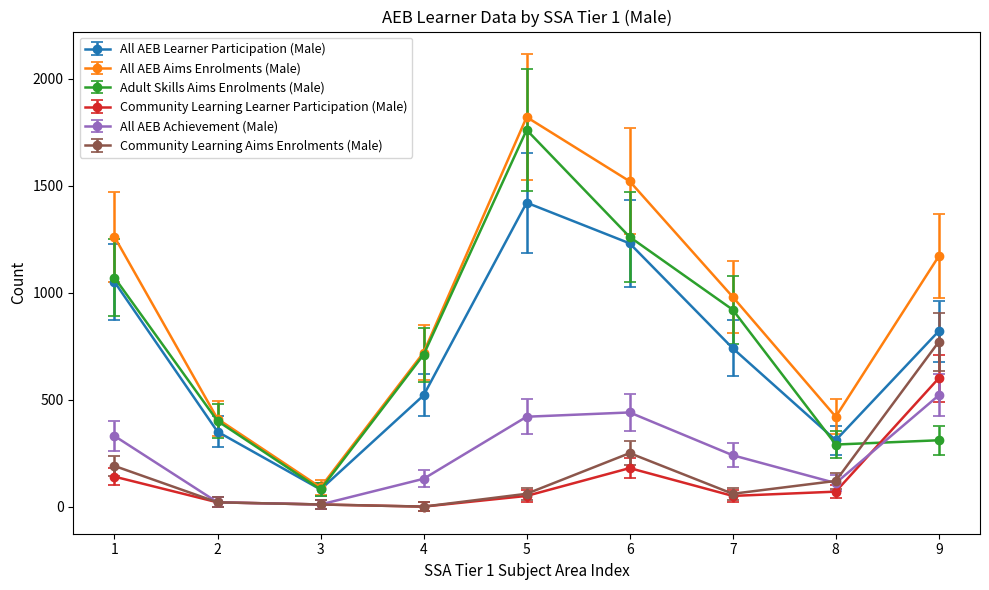

True or false: All AEB Aims Enrolments (Male) and Community Learning Learner Participation (Male) cross at least once.

False